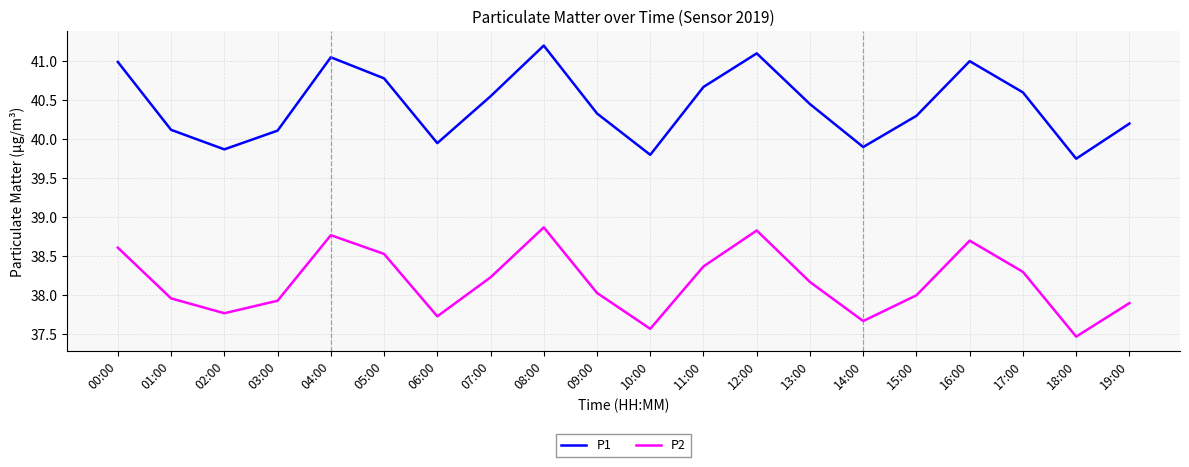

At how many categories does at least one series exceed 38?

20